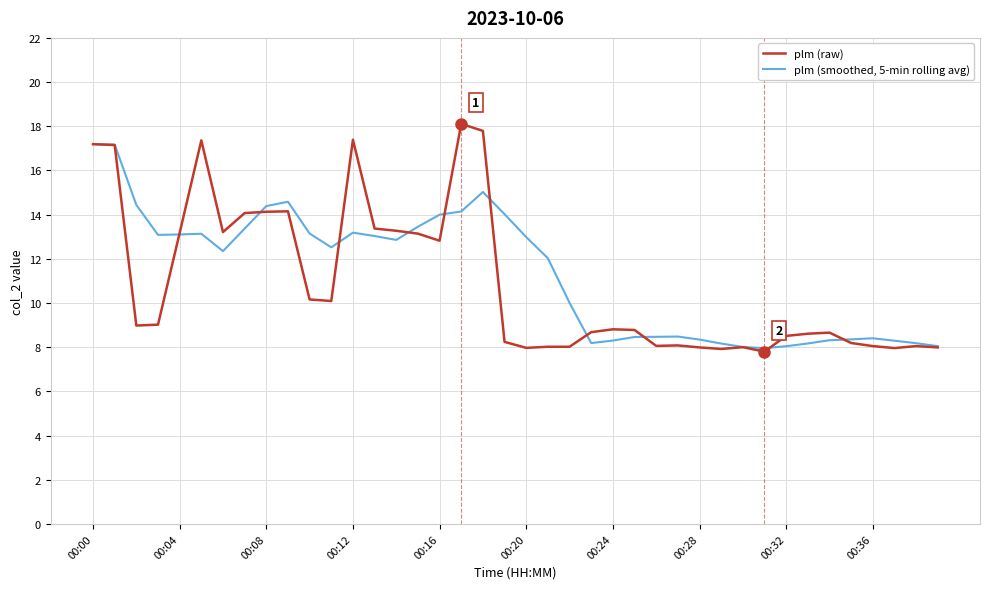

True or false: plm (raw) and plm (smoothed, 5-min rolling avg) intersect in this chart.

True